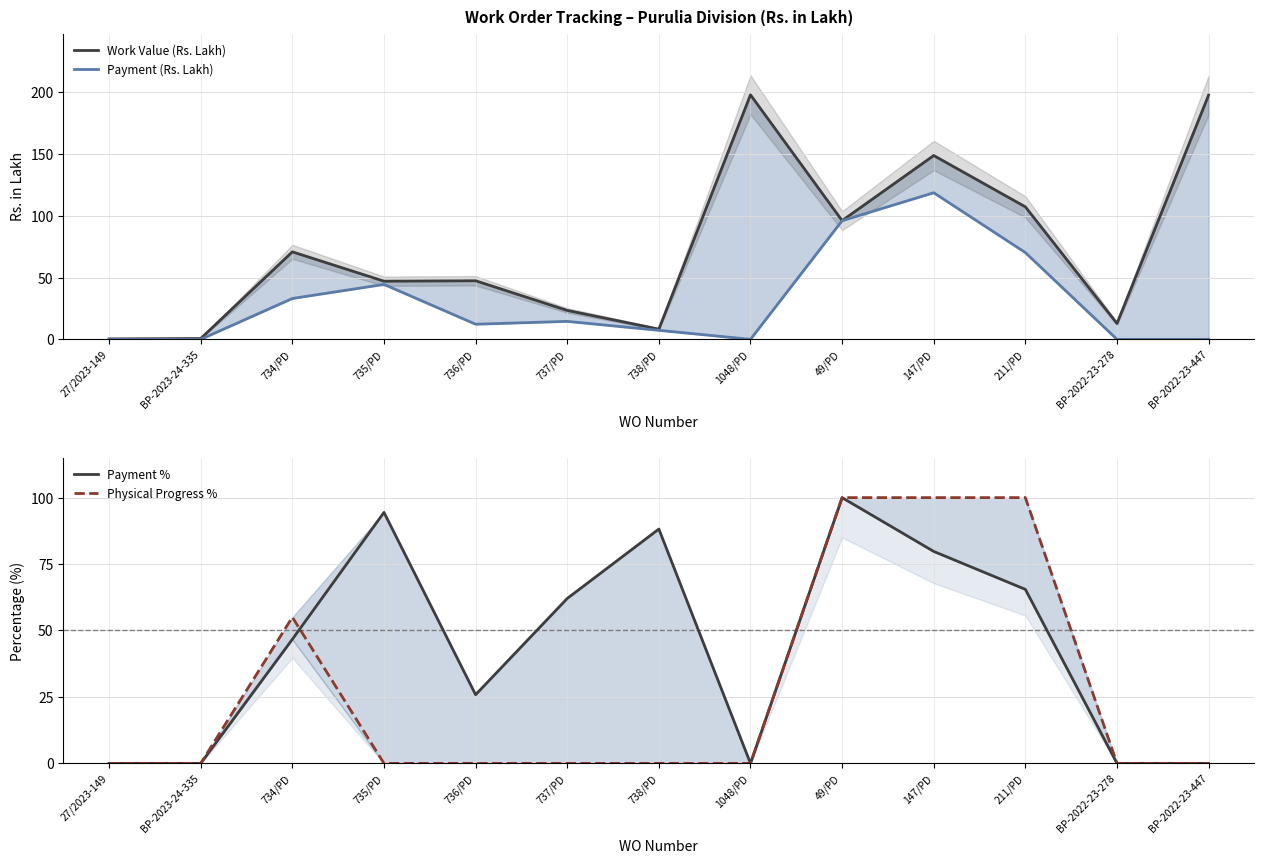

Which series has the largest total across all categories?

Work Value (Rs. Lakh)